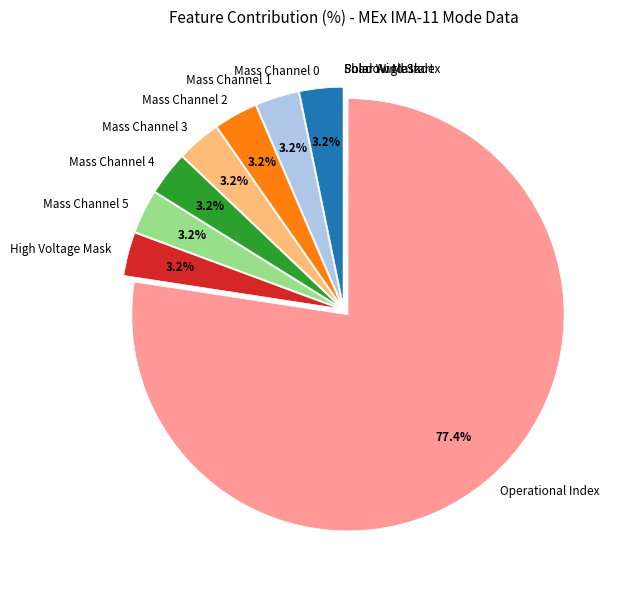

What is the ratio of the value at Mass Channel 0 to the value at Mass Channel 1?

1.0